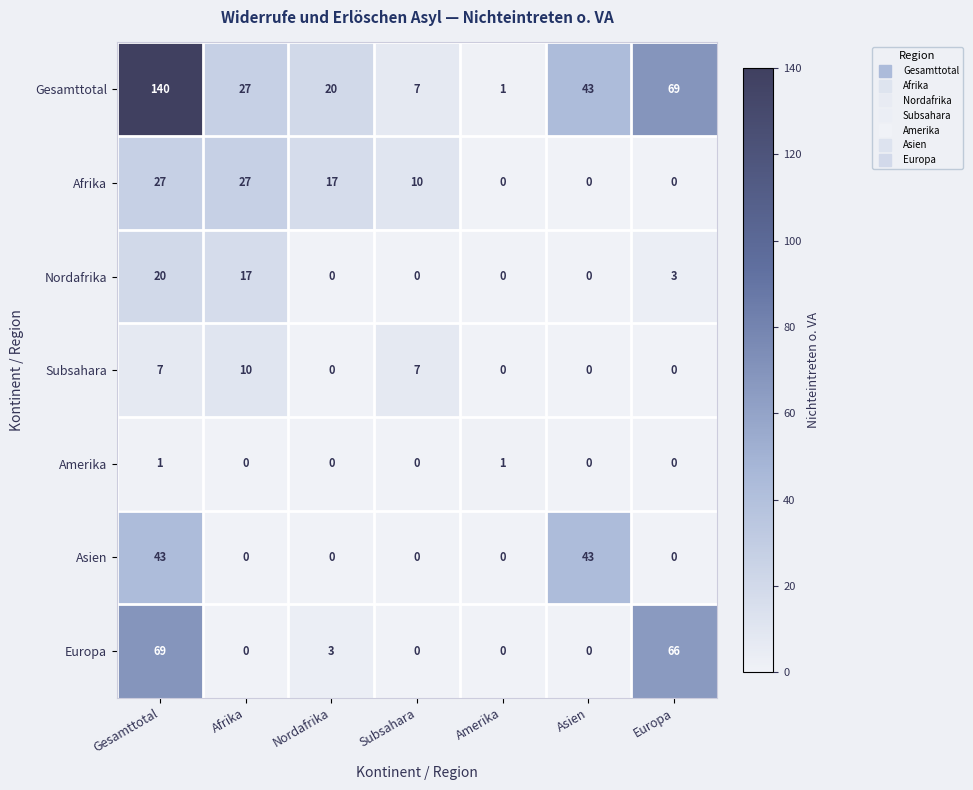

At which category does the chart reach its peak across all series?

Gesamttotal